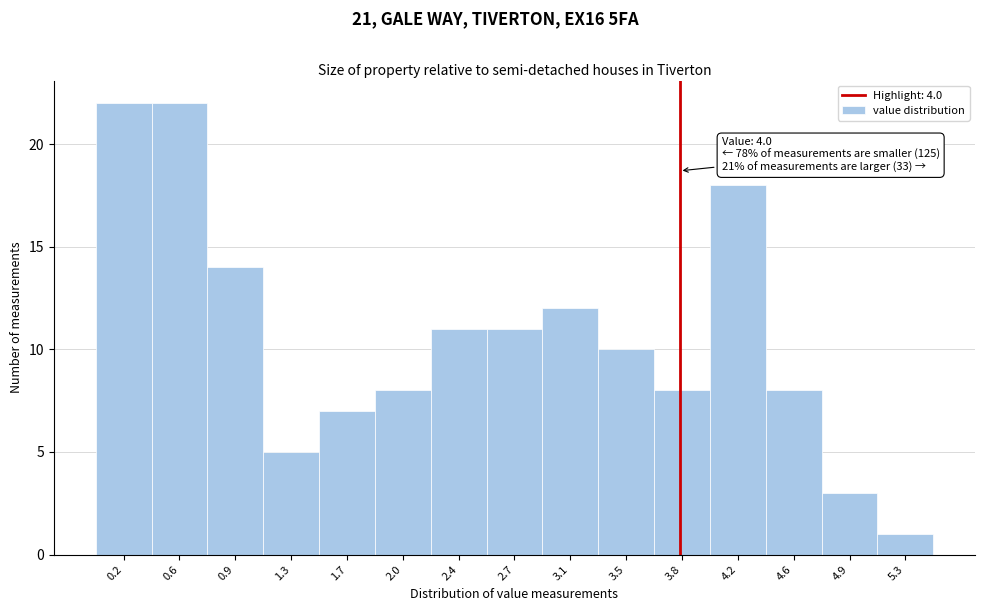

Reading left to right, transcribe all the data shown in this chart.

0.2=22	0.6=22	0.9=14	1.3=5	1.7=7	2.0=8	2.4=11	2.7=11	3.1=12	3.5=10	3.8=8	4.2=18	4.6=8	4.9=3	5.3=1